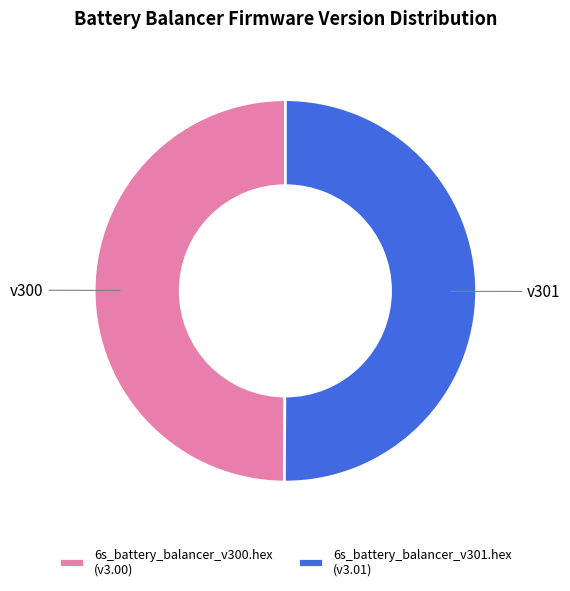

Combined, do 6s_battery_balancer_v301.hex (v3.01) and 6s_battery_balancer_v300.hex (v3.00) account for over 50%?

Yes